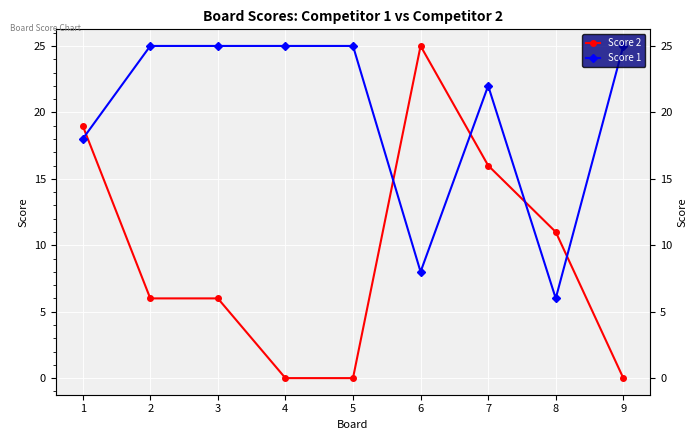

In Score 1, how many points are lower than both neighbors (excluding endpoints)?

2